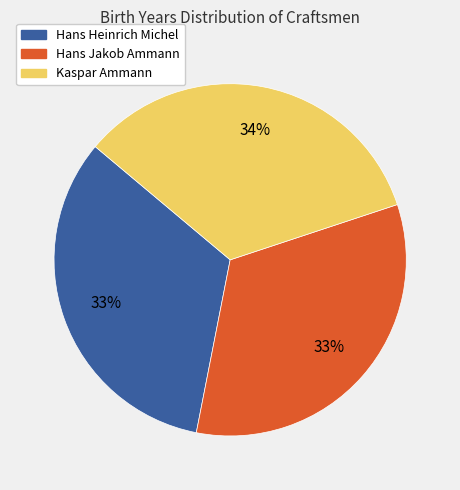

Which category has the biggest portion of the pie?

Kaspar Ammann